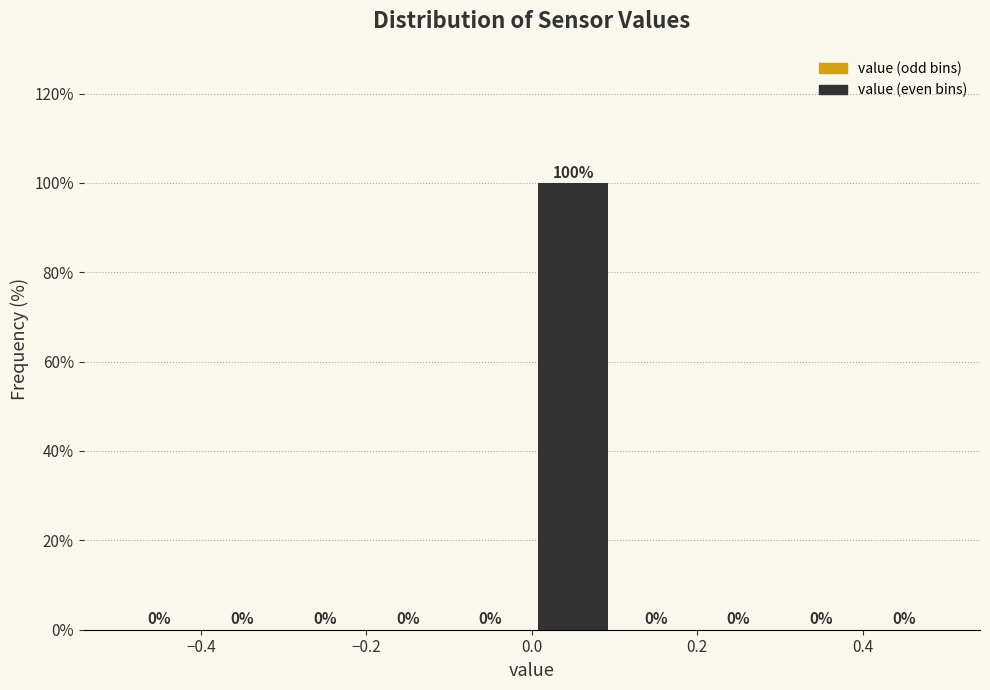

Reading left to right, transcribe this chart: for each bar, give the range it covers on the x-axis and its height.

-0.5 to -0.4: 0
-0.4 to -0.3: 0
-0.3 to -0.2: 0
-0.2 to -0.1: 0
-0.1 to 0.0: 0
0.0 to 0.1: 100
0.1 to 0.2: 0
0.2 to 0.3: 0
0.3 to 0.4: 0
0.4 to 0.5: 0